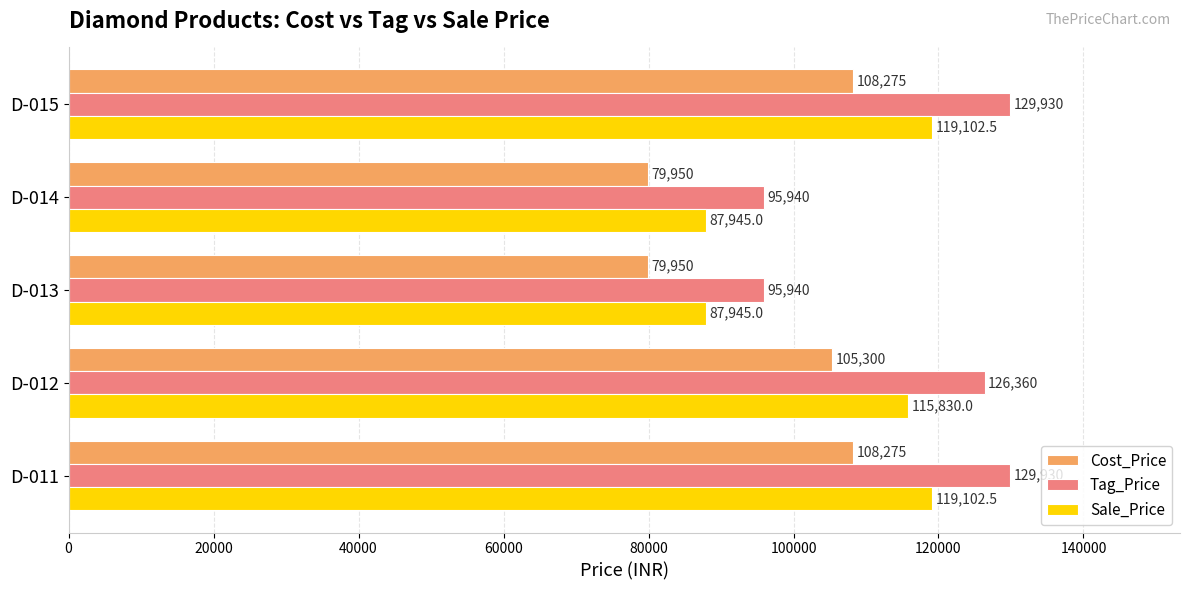

Which series has the largest total across all categories?

Tag_Price